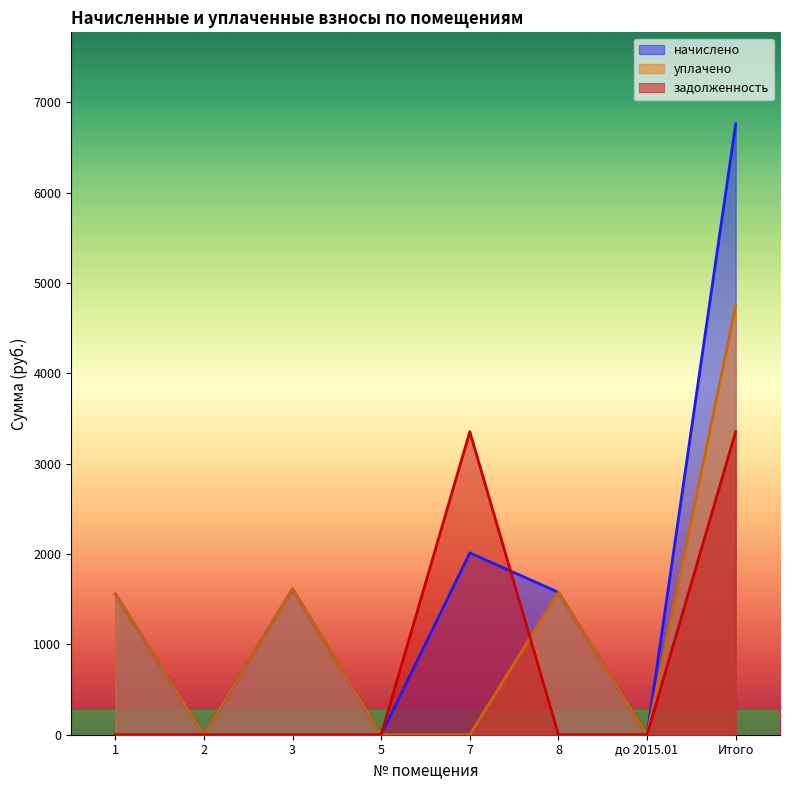

How many values in задолженность are above zero?

2